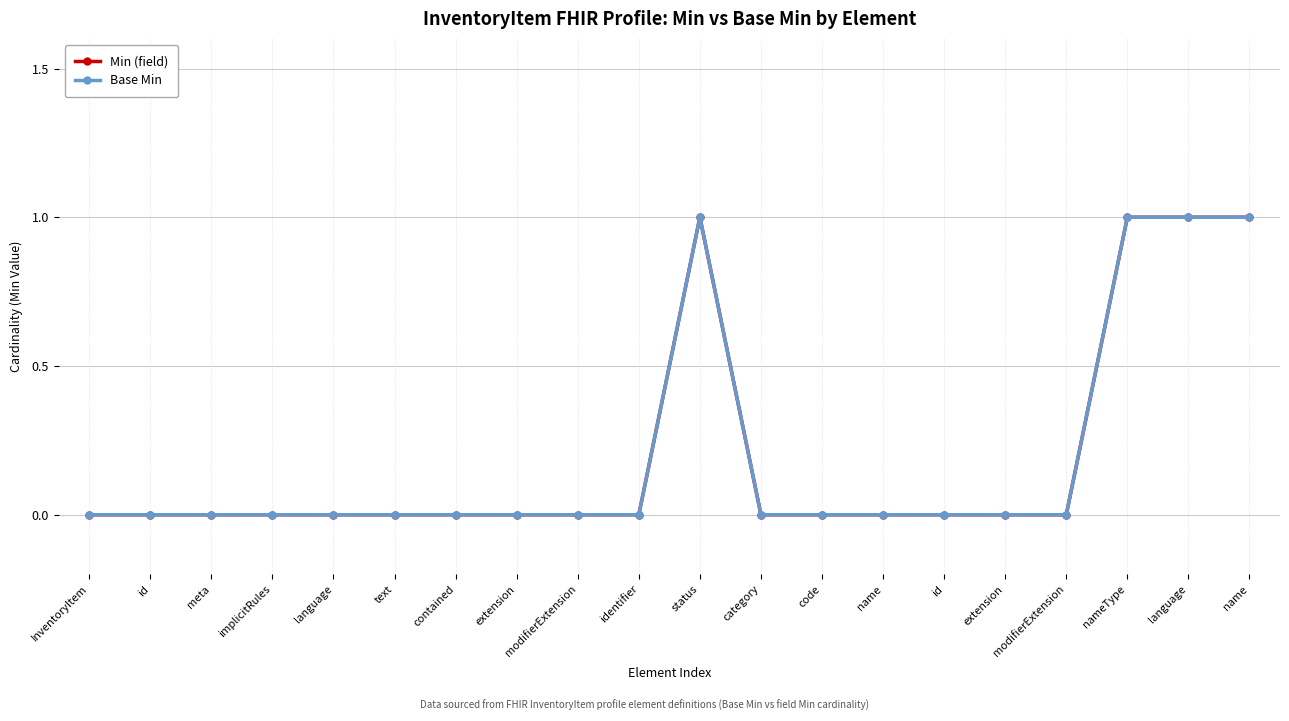

What is the maximum value for Min (field)?

1